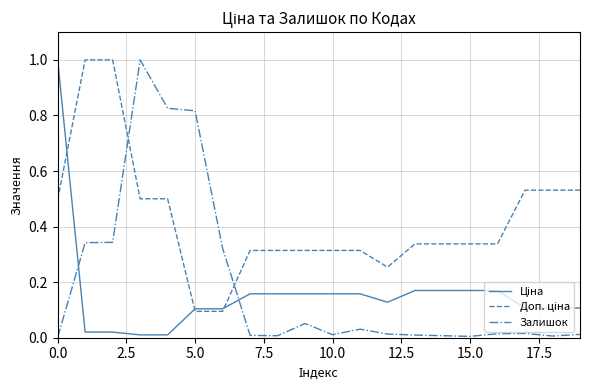

What is the greatest value displayed?

1.0